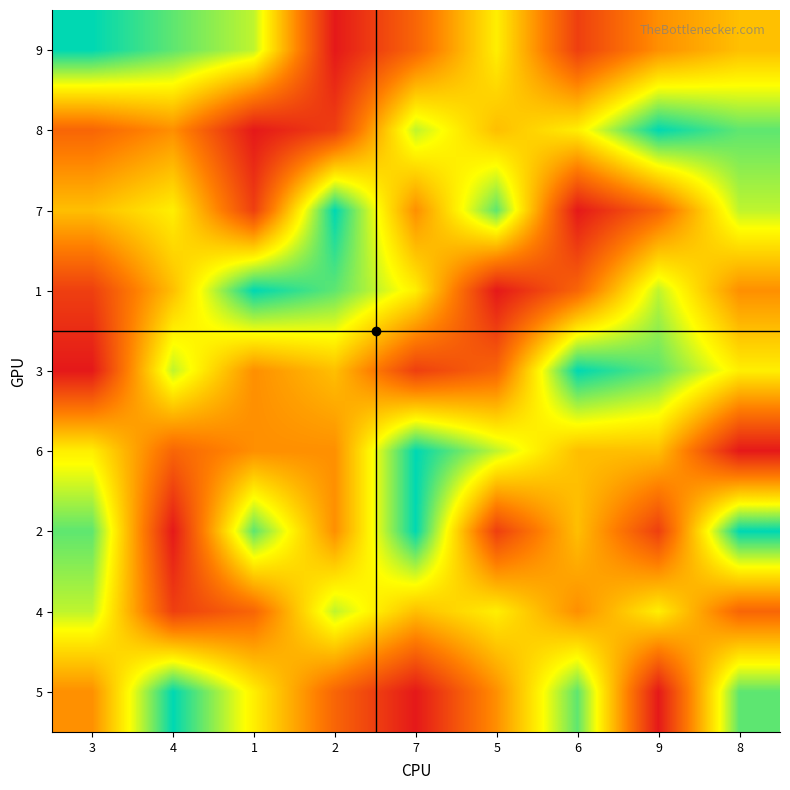

Which label corresponds to the smallest value in the chart?

2